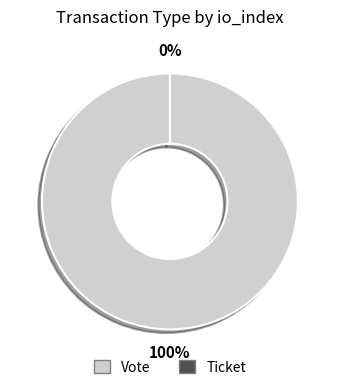

The Vote (io_index=1) slice represents 99% of the pie. True or false?

False